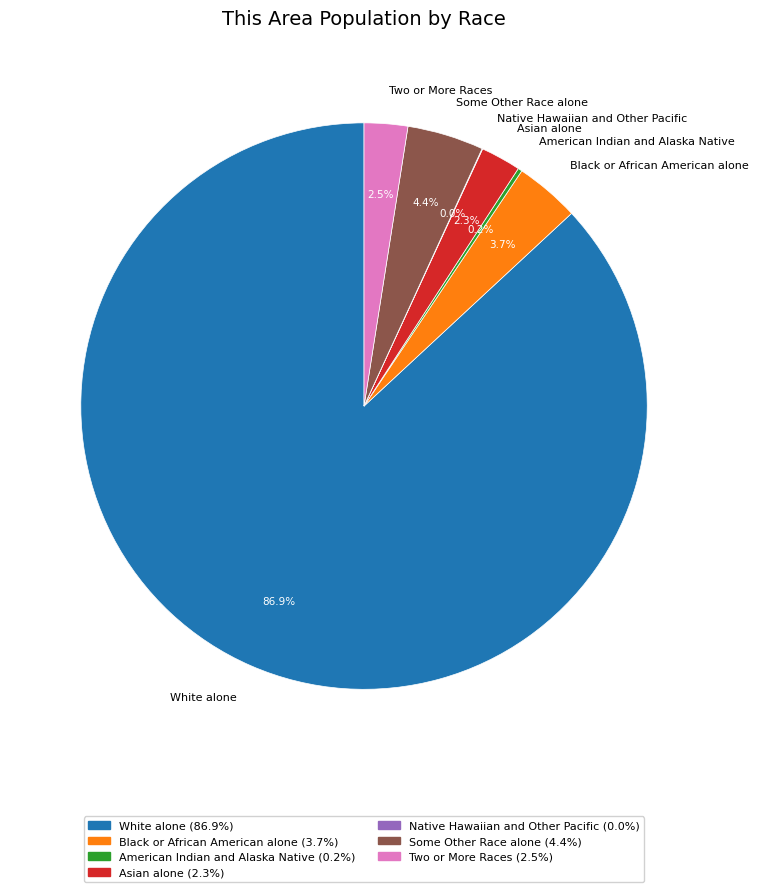

What is the total percentage of Asian alone and Two or More Races?

4.8%